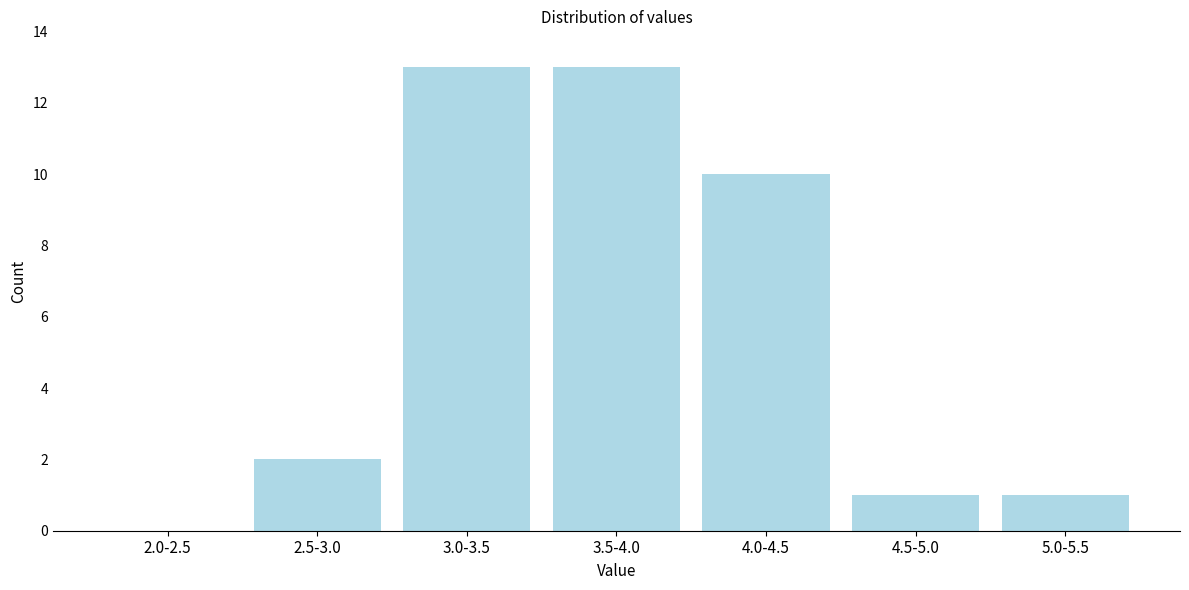

Reading left to right, what are all the values shown in this chart?

2.0-2.5=0	2.5-3.0=2	3.0-3.5=13	3.5-4.0=13	4.0-4.5=10	4.5-5.0=1	5.0-5.5=1